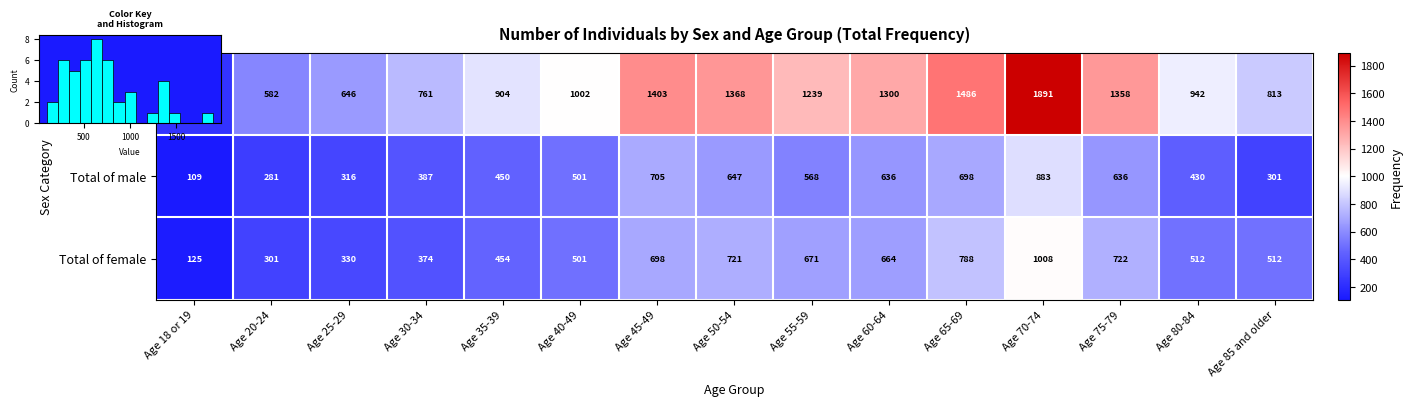

Which series changed the most between Age 35-39 and Age 40-49?

Grand total